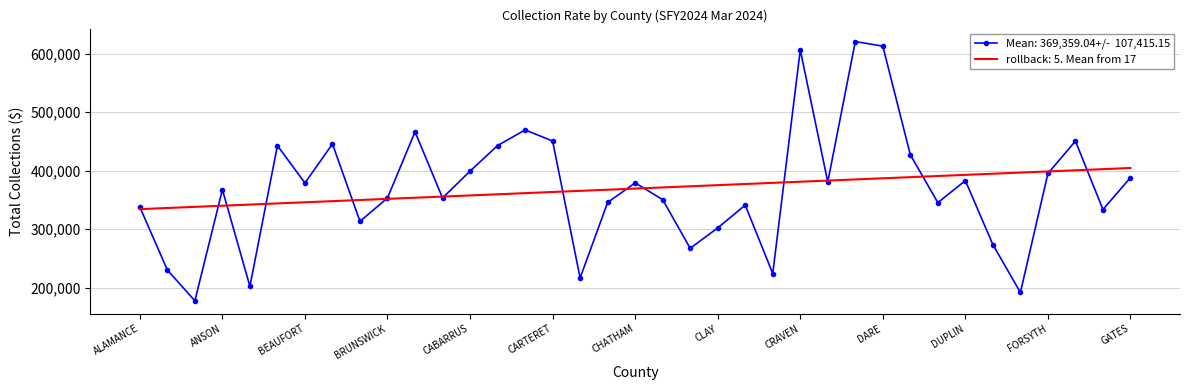

What is the smallest value displayed?

177354.6